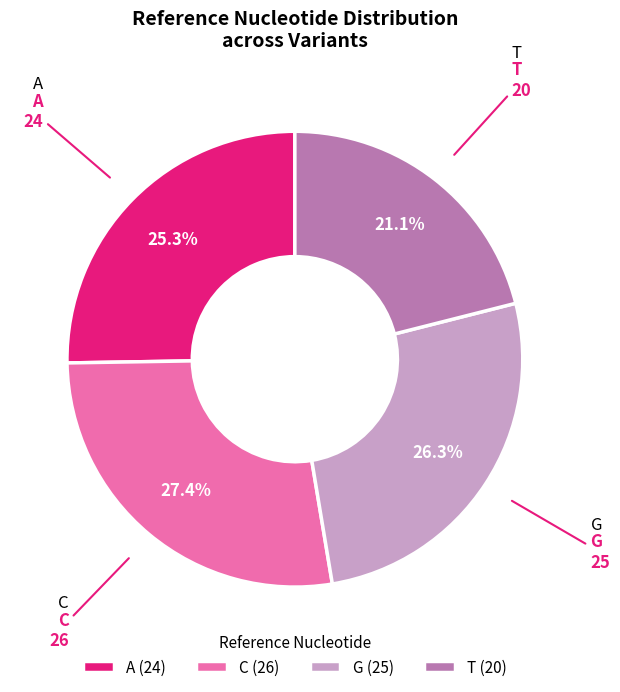

To the nearest percent, what portion does T represent?

21%